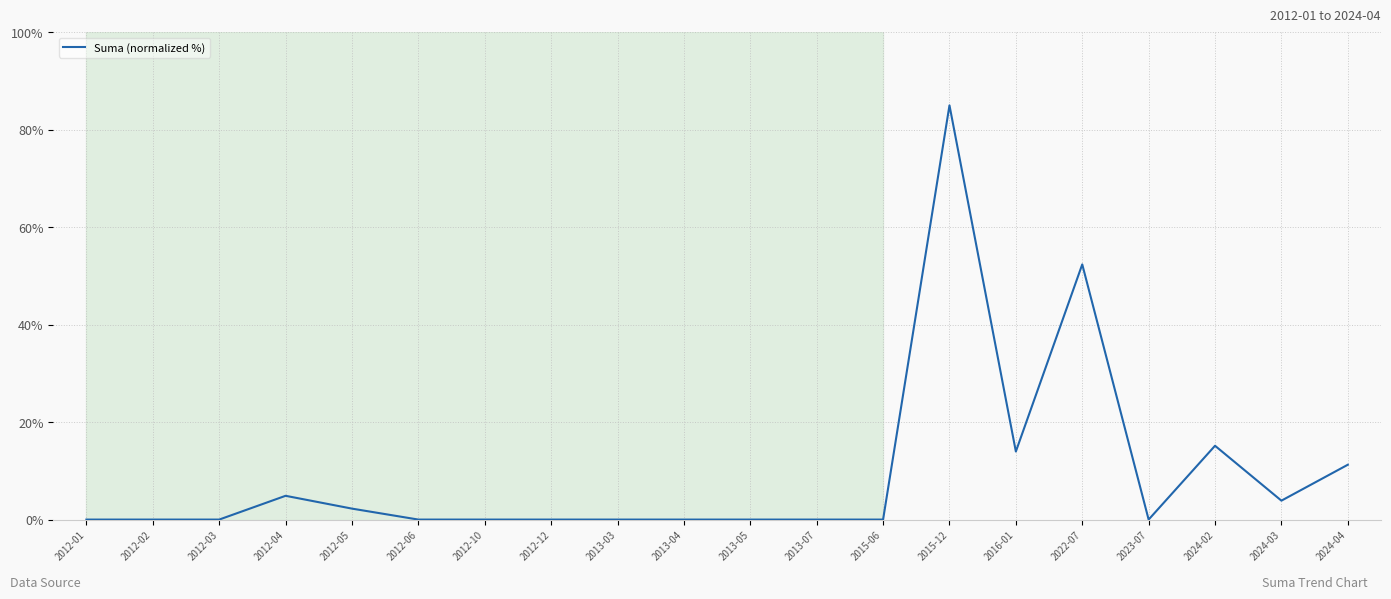

Where is the data nearest to the value 42?

2022-07